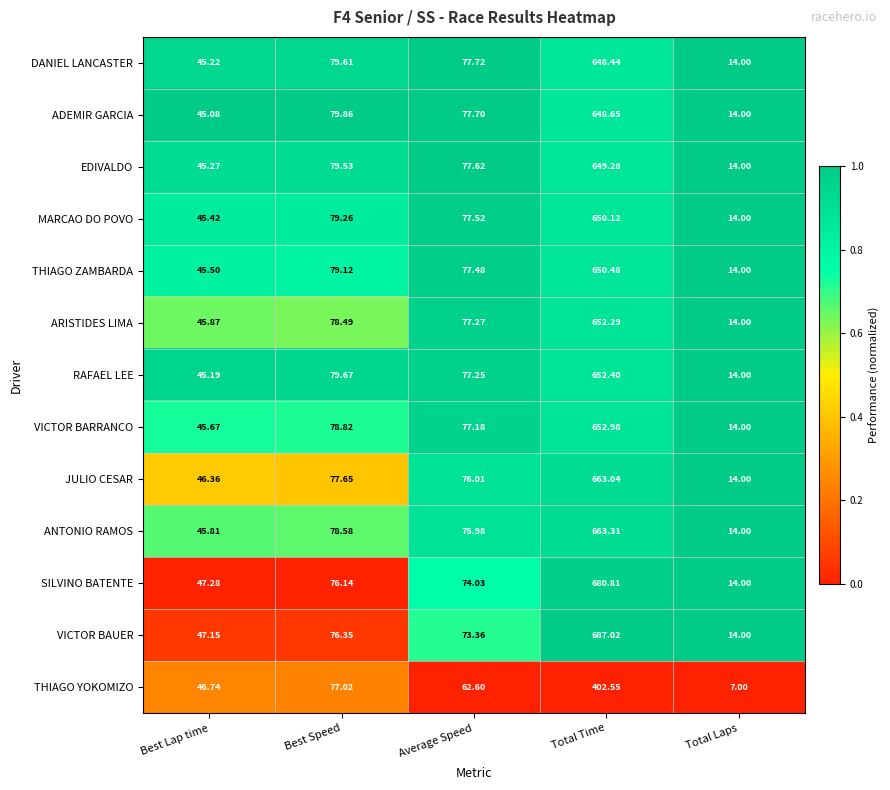

At which category does the chart reach its peak across all series?

Total Time